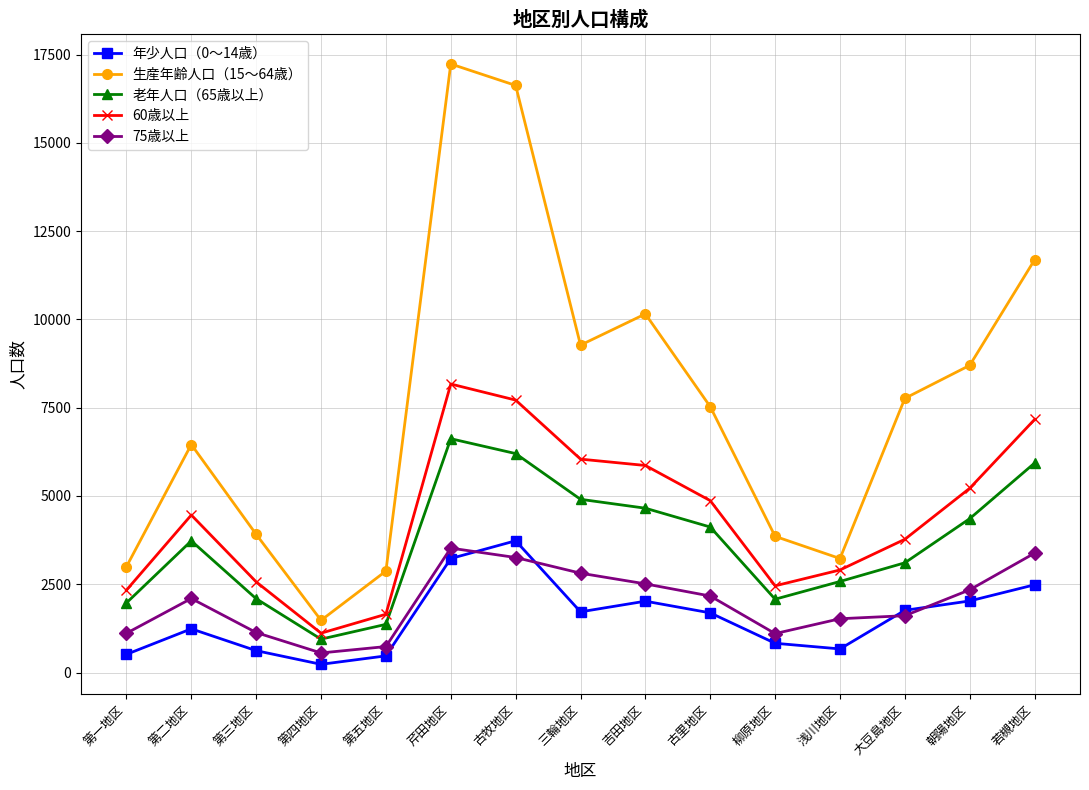

Which series has the widest spread of values?

生産年齢人口（15～64歳）